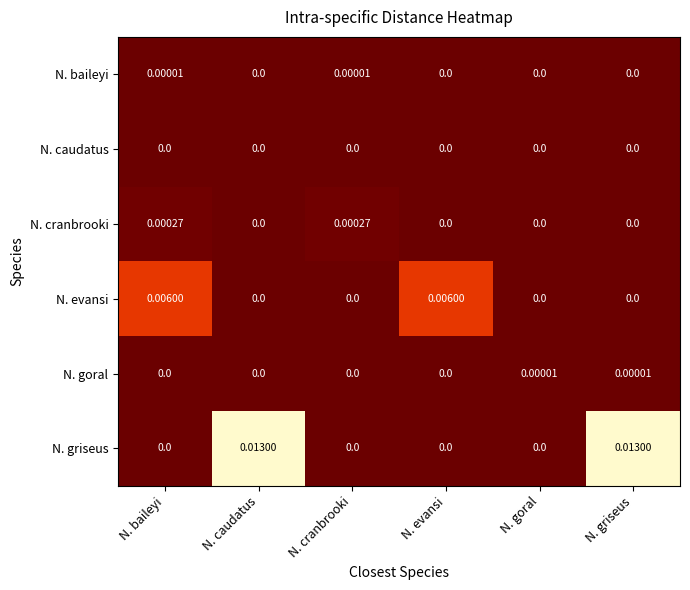

Which series has the largest total across all categories?

N. griseus